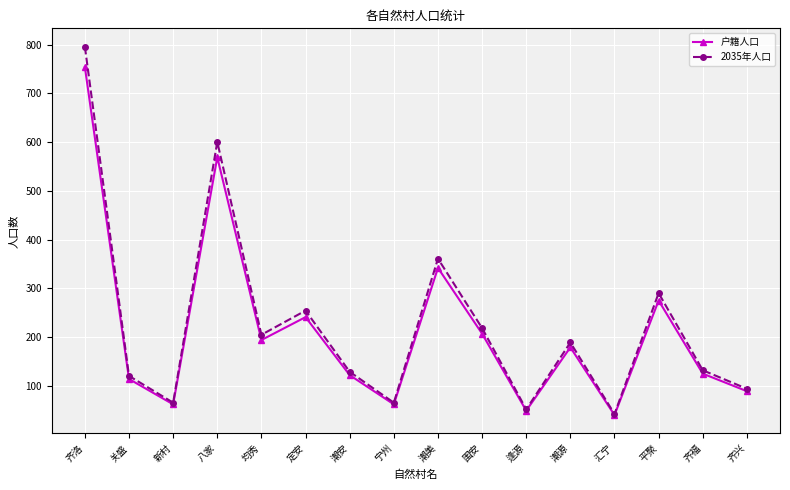

Read the 2035年人口 value at 关盛.

120.3